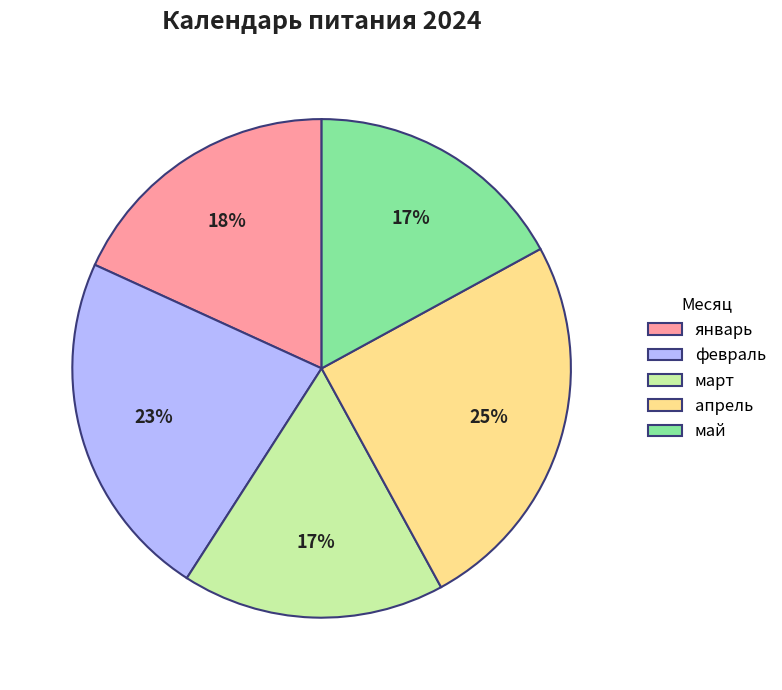

What is the largest slice in the pie chart?

апрель